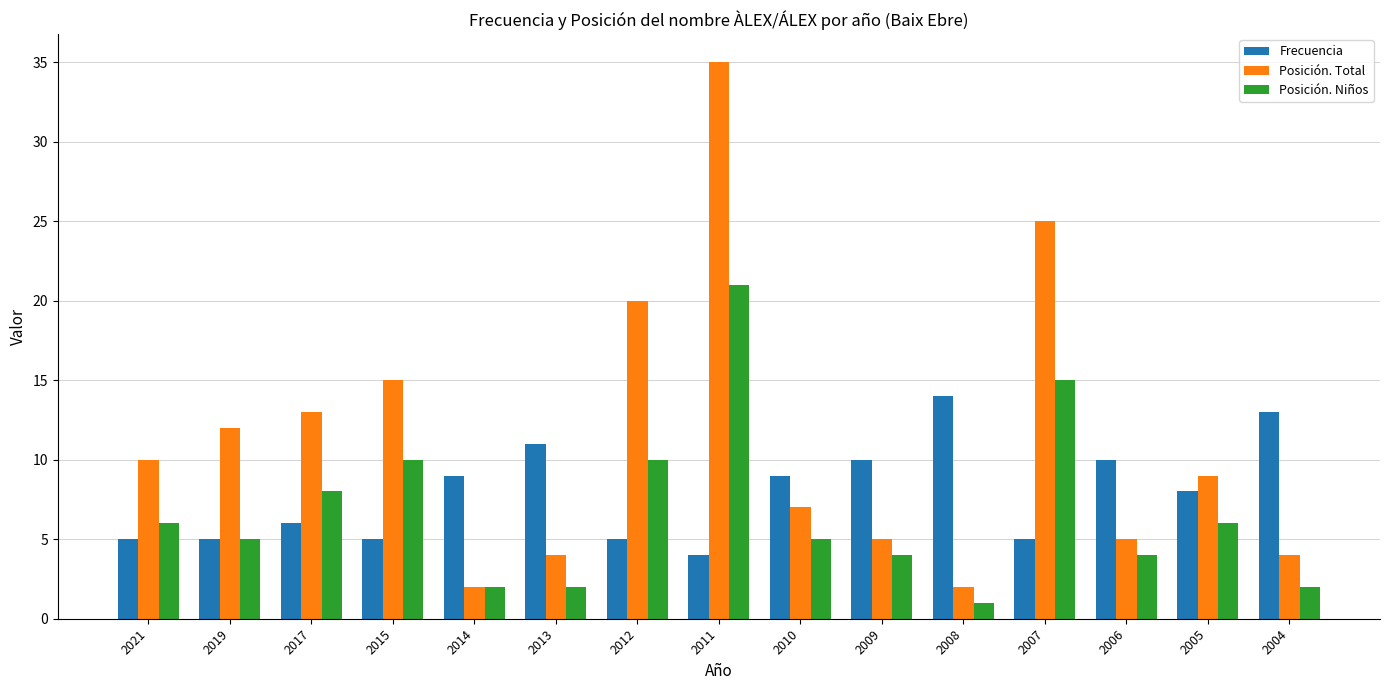

What is the average value of the Posición. Total series?

11